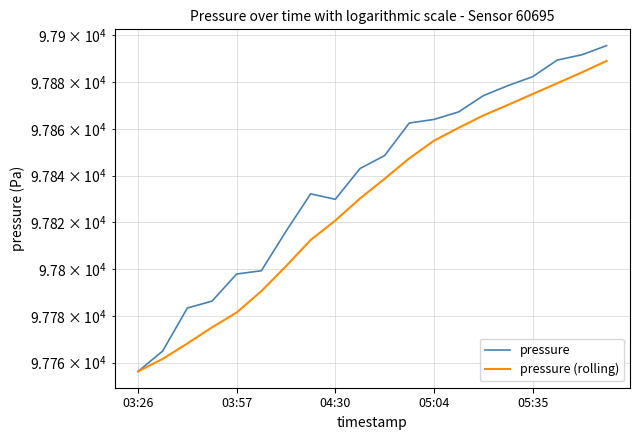

What is the difference between the maximum and minimum values in the pressure series?

139.4